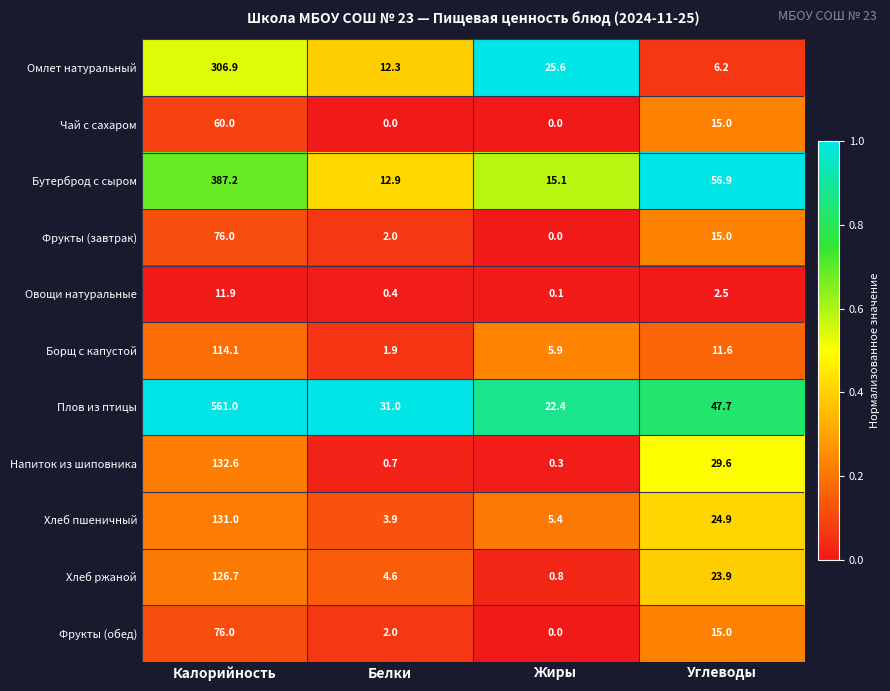

Where is Хлеб пшеничный nearest to the value 67?

Углеводы